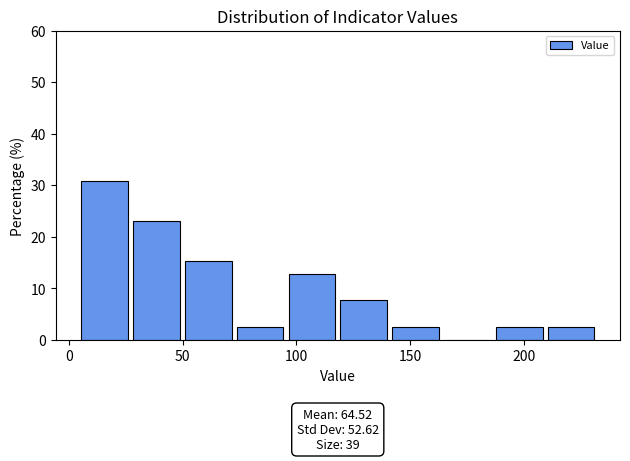

Over which range of the x-axis is the bar tallest?

5 to 30